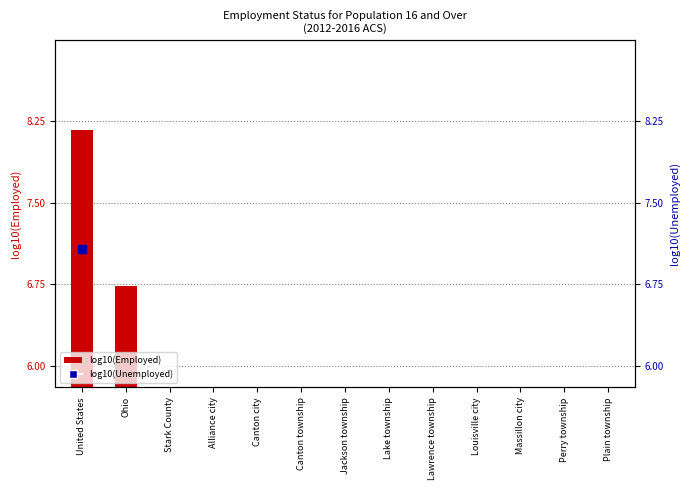

What position from the left is Alliance city?

4